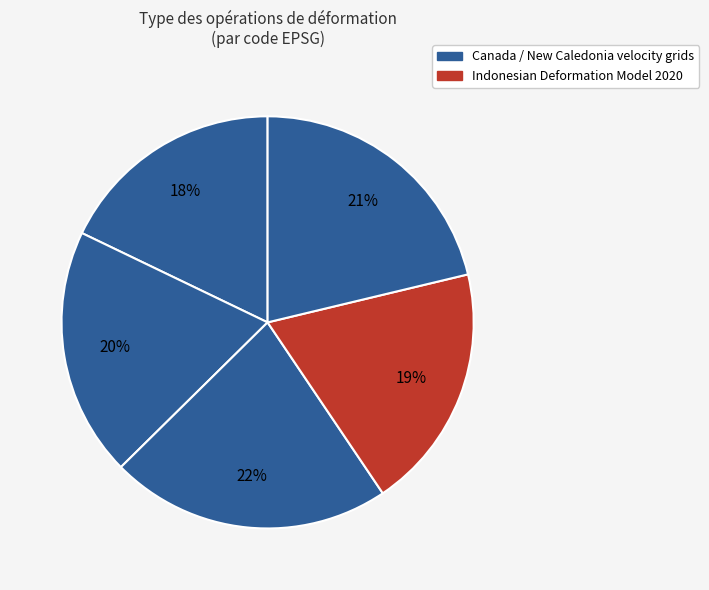

To the nearest percent, what is the average slice percentage?

20%